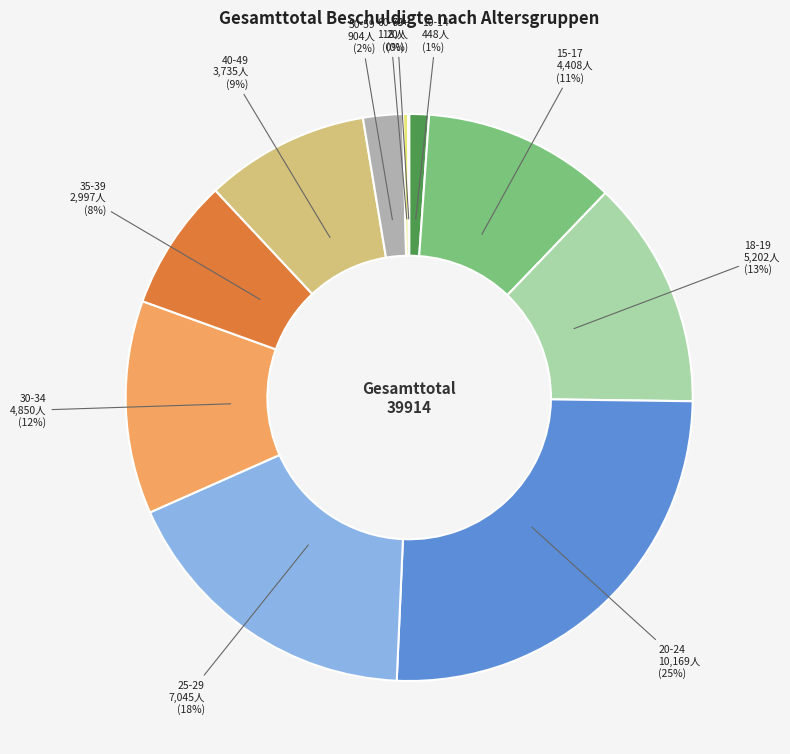

True or false: 10-14 accounts for 1% of the total.

True